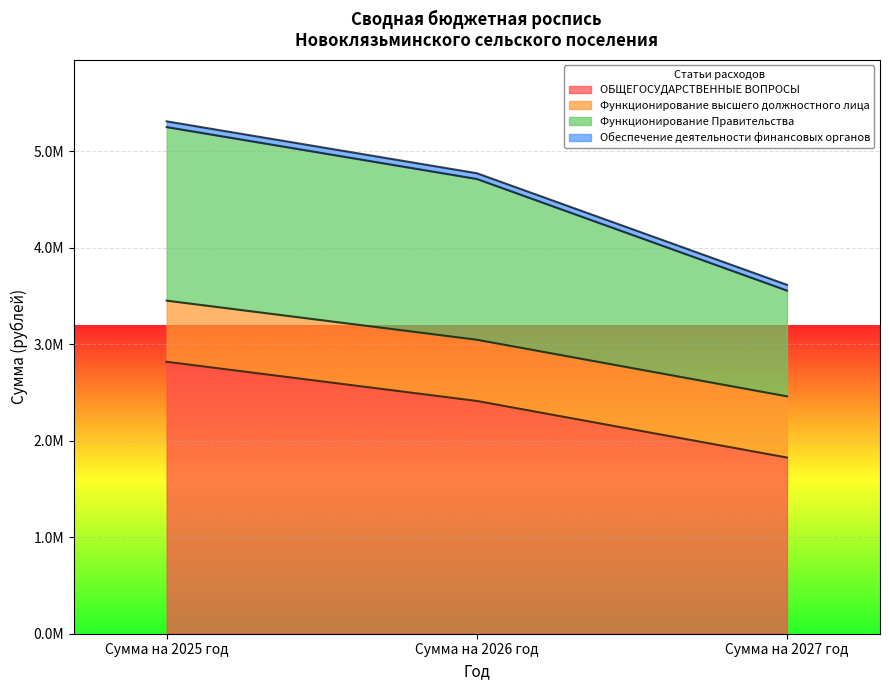

What are all the series names shown in the legend?

ОБЩЕГОСУДАРСТВЕННЫЕ ВОПРОСЫ, Функционирование высшего должностного лица, Функционирование Правительства, Обеспечение деятельности финансовых органов